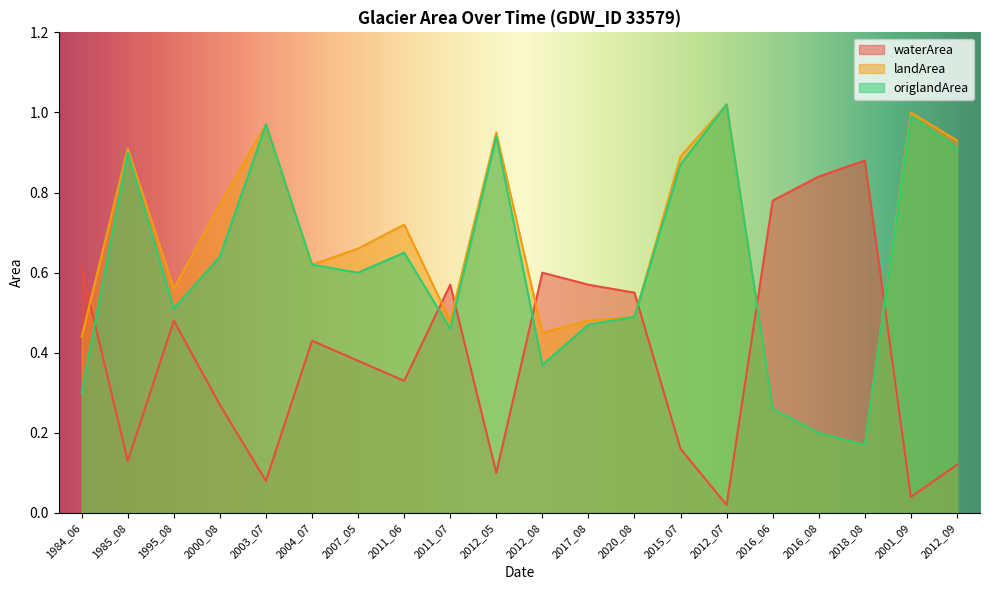

Reading right to left, transcribe all the data shown in this chart.

waterArea: 0.1	0.0	0.9	0.8	0.8	0.0	0.2	0.6	0.6	0.6	0.1	0.6	0.3	0.4	0.4	0.1	0.3	0.5	0.1	0.6
landArea: 0.9	1.0	0.2	0.2	0.3	1.0	0.9	0.5	0.5	0.5	0.9	0.5	0.7	0.7	0.6	1.0	0.8	0.6	0.9	0.4
origlandArea: 0.9	1.0	0.2	0.2	0.3	1.0	0.9	0.5	0.5	0.4	0.9	0.5	0.7	0.6	0.6	1.0	0.6	0.5	0.9	0.3